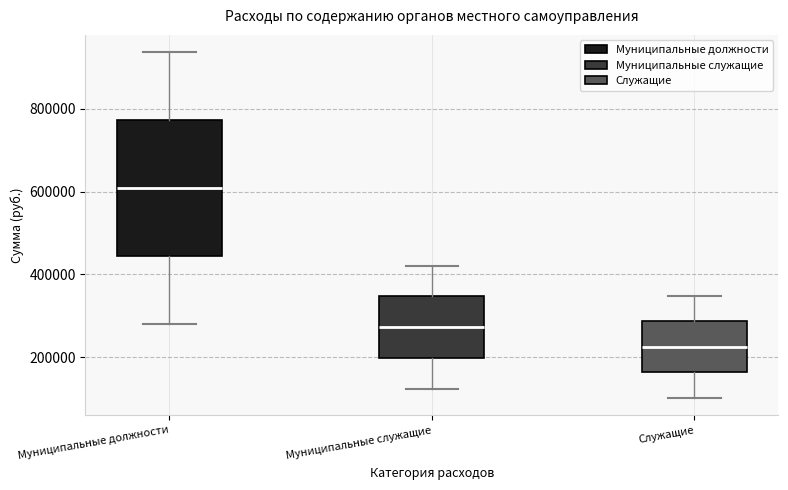

Reading left to right, read every box against the y-axis: the position of its median line, the range the box covers, and the ends of its whiskers. The values are not printed on the chart, so give them approximately, as read against the axis.

Муниципальные должности: median 600000, box 440000 to 780000, whiskers 280000 to 940000
Муниципальные служащие: median 280000, box 200000 to 340000, whiskers 120000 to 420000
Служащие: median 220000, box 160000 to 280000, whiskers 100000 to 340000